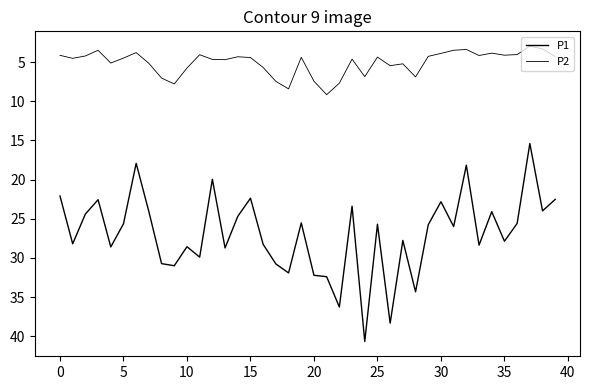

How many lines are shown in the chart?

2